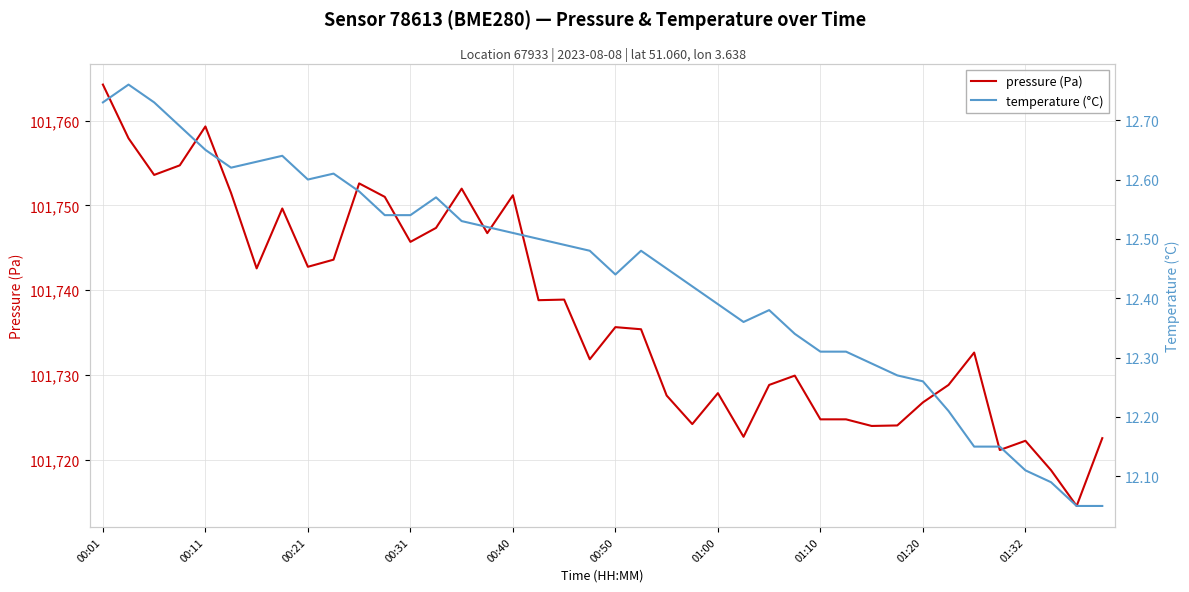

Reading left to right, what are all the values shown in this chart?

pressure (Pa): 101764.2	101757.9	101753.6	101754.7	101759.3	101751.5	101742.6	101749.6	101742.8	101743.6	101752.6	101751.0	101745.7	101747.3	101752.0	101746.7	101751.2	101738.8	101738.9	101731.8	101735.6	101735.4	101727.6	101724.2	101727.8	101722.7	101728.8	101729.9	101724.8	101724.8	101724.0	101724.0	101726.8	101728.8	101732.6	101721.1	101722.2	101718.8	101714.5	101722.5
temperature (°C): 12.7	12.8	12.7	12.7	12.7	12.6	12.6	12.6	12.6	12.6	12.6	12.5	12.5	12.6	12.5	12.5	12.5	12.5	12.5	12.5	12.4	12.5	12.4	12.4	12.4	12.4	12.4	12.3	12.3	12.3	12.3	12.3	12.3	12.2	12.2	12.2	12.1	12.1	12.1	12.1